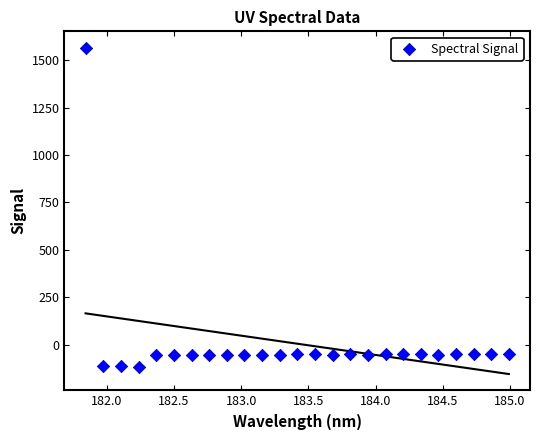

What is the range of X values (max minus min)?

3.1